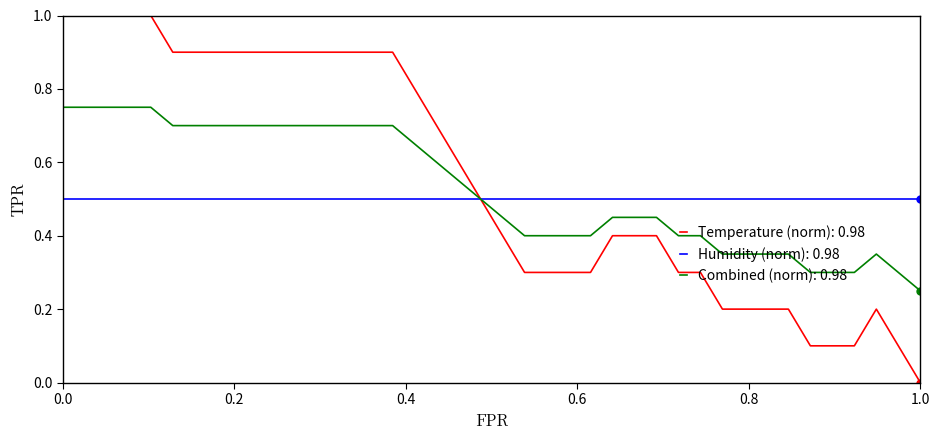

Which series has the widest spread of values?

Temperature (norm): 0.98